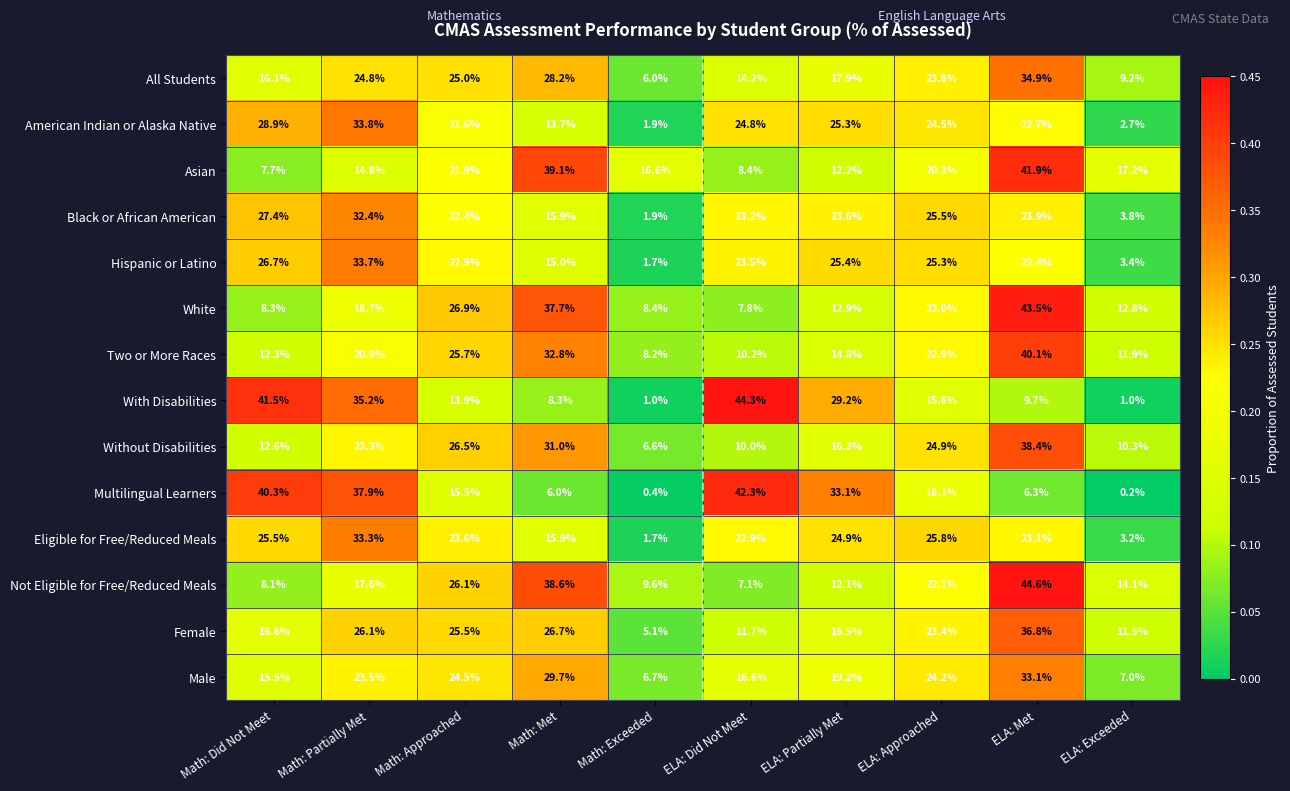

What is the sum of all Two or More Races values?

199.8